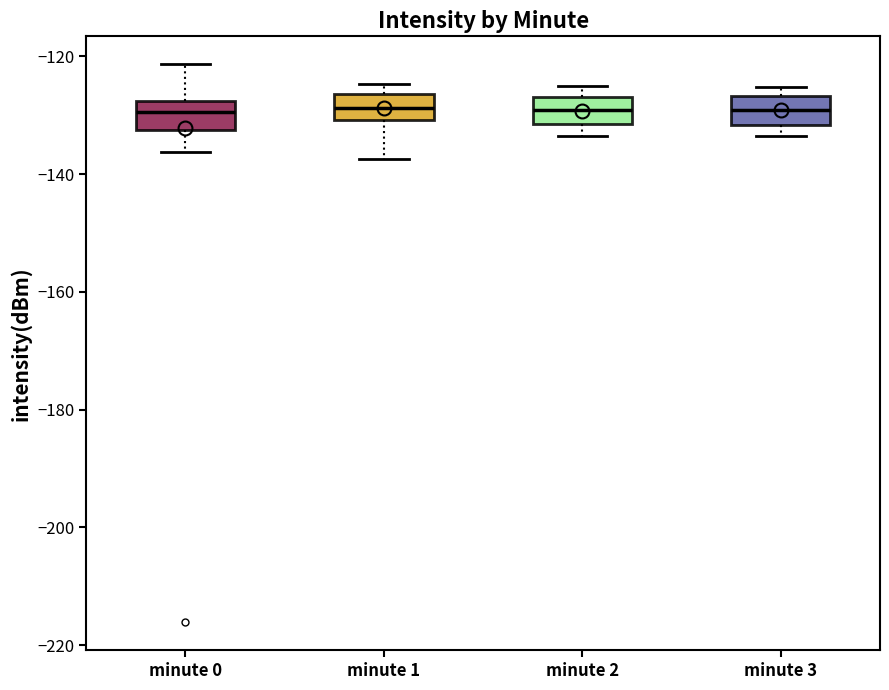

Reading left to right, transcribe this box plot: for each box, give where its median line is, the range the box spans, and where its two whiskers end, as read against the y-axis. The values are not printed on the chart, so give them approximately, as read against the axis.

minute 0: median -130, box -132 to -128, whiskers -136 to -122
minute 1: median -128, box -130 to -126, whiskers -138 to -124
minute 2: median -130, box -132 to -126, whiskers -134 to -126 (just above the box's upper edge)
minute 3: median -130, box -132 to -126, whiskers -134 to -126 (just above the box's upper edge)